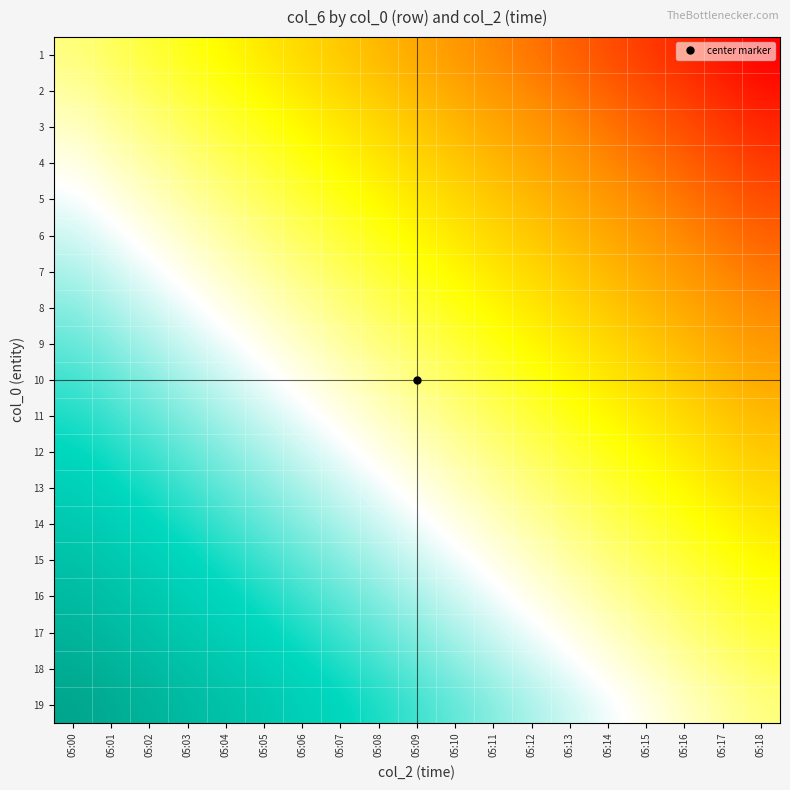

Reading left to right, list all the values displayed in this chart.

1: 05:00=0.0	05:01=-0.1	05:02=-0.1	05:03=-0.2	05:04=-0.2	05:05=-0.3	05:06=-0.3	05:07=-0.4	05:08=-0.4	05:09=-0.5	05:10=-0.5	05:11=-0.6	05:12=-0.6	05:13=-0.7	05:14=-0.7	05:15=-0.8	05:16=-0.8	05:17=-0.9	05:18=-0.9
2: 05:00=0.1	05:01=0.0	05:02=-0.1	05:03=-0.1	05:04=-0.2	05:05=-0.2	05:06=-0.3	05:07=-0.3	05:08=-0.4	05:09=-0.4	05:10=-0.5	05:11=-0.5	05:12=-0.6	05:13=-0.6	05:14=-0.7	05:15=-0.7	05:16=-0.8	05:17=-0.8	05:18=-0.9
3: 05:00=0.1	05:01=0.1	05:02=0.0	05:03=-0.1	05:04=-0.1	05:05=-0.2	05:06=-0.2	05:07=-0.3	05:08=-0.3	05:09=-0.4	05:10=-0.4	05:11=-0.5	05:12=-0.5	05:13=-0.6	05:14=-0.6	05:15=-0.7	05:16=-0.7	05:17=-0.8	05:18=-0.8
4: 05:00=0.2	05:01=0.1	05:02=0.1	05:03=0.0	05:04=-0.1	05:05=-0.1	05:06=-0.2	05:07=-0.2	05:08=-0.3	05:09=-0.3	05:10=-0.4	05:11=-0.4	05:12=-0.5	05:13=-0.5	05:14=-0.6	05:15=-0.6	05:16=-0.7	05:17=-0.7	05:18=-0.8
5: 05:00=0.2	05:01=0.2	05:02=0.1	05:03=0.1	05:04=0.0	05:05=-0.1	05:06=-0.1	05:07=-0.2	05:08=-0.2	05:09=-0.3	05:10=-0.3	05:11=-0.4	05:12=-0.4	05:13=-0.5	05:14=-0.5	05:15=-0.6	05:16=-0.6	05:17=-0.7	05:18=-0.7
6: 05:00=0.3	05:01=0.2	05:02=0.2	05:03=0.1	05:04=0.1	05:05=0.0	05:06=-0.1	05:07=-0.1	05:08=-0.2	05:09=-0.2	05:10=-0.3	05:11=-0.3	05:12=-0.4	05:13=-0.4	05:14=-0.5	05:15=-0.5	05:16=-0.6	05:17=-0.6	05:18=-0.7
7: 05:00=0.3	05:01=0.3	05:02=0.2	05:03=0.2	05:04=0.1	05:05=0.1	05:06=0.0	05:07=-0.1	05:08=-0.1	05:09=-0.2	05:10=-0.2	05:11=-0.3	05:12=-0.3	05:13=-0.4	05:14=-0.4	05:15=-0.5	05:16=-0.5	05:17=-0.6	05:18=-0.6
8: 05:00=0.4	05:01=0.3	05:02=0.3	05:03=0.2	05:04=0.2	05:05=0.1	05:06=0.1	05:07=0.0	05:08=-0.1	05:09=-0.1	05:10=-0.2	05:11=-0.2	05:12=-0.3	05:13=-0.3	05:14=-0.4	05:15=-0.4	05:16=-0.5	05:17=-0.5	05:18=-0.6
9: 05:00=0.4	05:01=0.4	05:02=0.3	05:03=0.3	05:04=0.2	05:05=0.2	05:06=0.1	05:07=0.1	05:08=0.0	05:09=-0.1	05:10=-0.1	05:11=-0.2	05:12=-0.2	05:13=-0.3	05:14=-0.3	05:15=-0.4	05:16=-0.4	05:17=-0.5	05:18=-0.5
10: 05:00=0.5	05:01=0.4	05:02=0.4	05:03=0.3	05:04=0.3	05:05=0.2	05:06=0.2	05:07=0.1	05:08=0.1	05:09=0.0	05:10=-0.1	05:11=-0.1	05:12=-0.2	05:13=-0.2	05:14=-0.3	05:15=-0.3	05:16=-0.4	05:17=-0.4	05:18=-0.5
11: 05:00=0.5	05:01=0.5	05:02=0.4	05:03=0.4	05:04=0.3	05:05=0.3	05:06=0.2	05:07=0.2	05:08=0.1	05:09=0.1	05:10=0.0	05:11=-0.1	05:12=-0.1	05:13=-0.2	05:14=-0.2	05:15=-0.3	05:16=-0.3	05:17=-0.4	05:18=-0.4
12: 05:00=0.6	05:01=0.5	05:02=0.5	05:03=0.4	05:04=0.4	05:05=0.3	05:06=0.3	05:07=0.2	05:08=0.2	05:09=0.1	05:10=0.1	05:11=0.0	05:12=-0.1	05:13=-0.1	05:14=-0.2	05:15=-0.2	05:16=-0.3	05:17=-0.3	05:18=-0.4
13: 05:00=0.6	05:01=0.6	05:02=0.5	05:03=0.5	05:04=0.4	05:05=0.4	05:06=0.3	05:07=0.3	05:08=0.2	05:09=0.2	05:10=0.1	05:11=0.1	05:12=0.0	05:13=-0.1	05:14=-0.1	05:15=-0.2	05:16=-0.2	05:17=-0.3	05:18=-0.3
14: 05:00=0.7	05:01=0.6	05:02=0.6	05:03=0.5	05:04=0.5	05:05=0.4	05:06=0.4	05:07=0.3	05:08=0.3	05:09=0.2	05:10=0.2	05:11=0.1	05:12=0.1	05:13=0.0	05:14=-0.1	05:15=-0.1	05:16=-0.2	05:17=-0.2	05:18=-0.3
15: 05:00=0.7	05:01=0.7	05:02=0.6	05:03=0.6	05:04=0.5	05:05=0.5	05:06=0.4	05:07=0.4	05:08=0.3	05:09=0.3	05:10=0.2	05:11=0.2	05:12=0.1	05:13=0.1	05:14=0.0	05:15=-0.1	05:16=-0.1	05:17=-0.2	05:18=-0.2
16: 05:00=0.8	05:01=0.7	05:02=0.7	05:03=0.6	05:04=0.6	05:05=0.5	05:06=0.5	05:07=0.4	05:08=0.4	05:09=0.3	05:10=0.3	05:11=0.2	05:12=0.2	05:13=0.1	05:14=0.1	05:15=0.0	05:16=-0.1	05:17=-0.1	05:18=-0.2
17: 05:00=0.8	05:01=0.8	05:02=0.7	05:03=0.7	05:04=0.6	05:05=0.6	05:06=0.5	05:07=0.5	05:08=0.4	05:09=0.4	05:10=0.3	05:11=0.3	05:12=0.2	05:13=0.2	05:14=0.1	05:15=0.1	05:16=0.0	05:17=-0.1	05:18=-0.1
18: 05:00=0.9	05:01=0.8	05:02=0.8	05:03=0.7	05:04=0.7	05:05=0.6	05:06=0.6	05:07=0.5	05:08=0.5	05:09=0.4	05:10=0.4	05:11=0.3	05:12=0.3	05:13=0.2	05:14=0.2	05:15=0.1	05:16=0.1	05:17=0.0	05:18=-0.1
19: 05:00=0.9	05:01=0.9	05:02=0.8	05:03=0.8	05:04=0.7	05:05=0.7	05:06=0.6	05:07=0.6	05:08=0.5	05:09=0.5	05:10=0.4	05:11=0.4	05:12=0.3	05:13=0.3	05:14=0.2	05:15=0.2	05:16=0.1	05:17=0.1	05:18=0.0